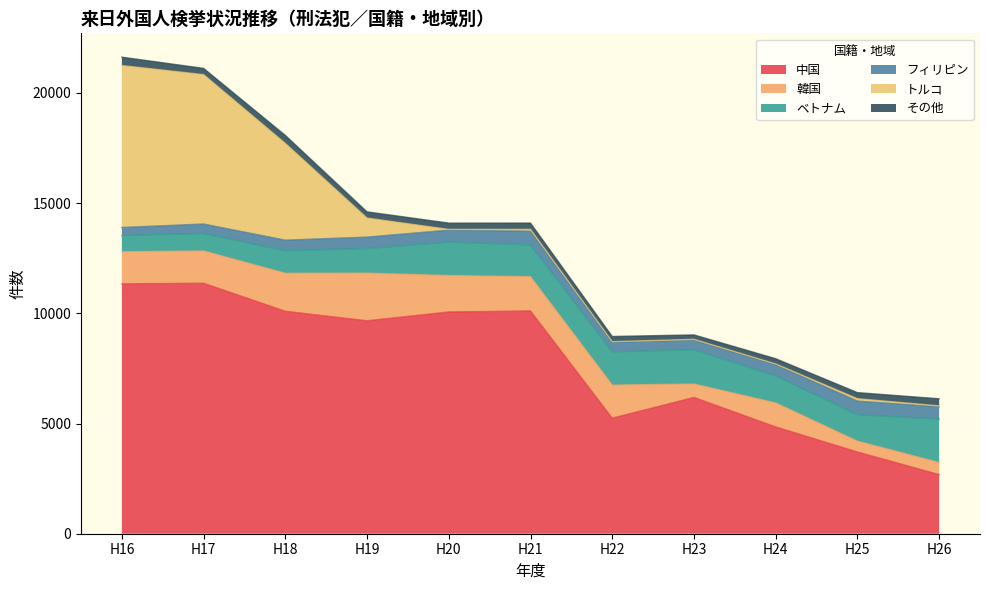

At H18, list the series in order from largest to smallest.

中国, トルコ, 韓国, ベトナム, フィリピン, その他